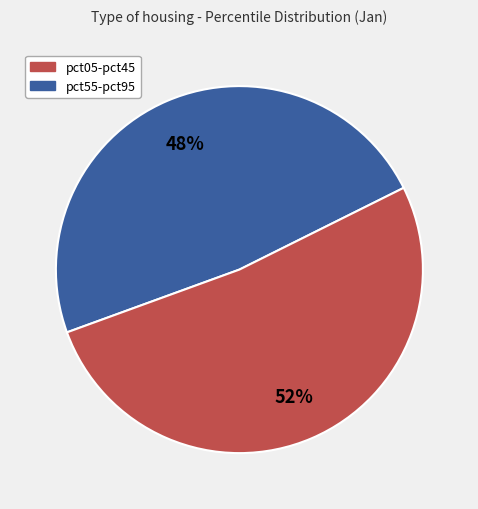

Is there any slice that represents more than half of the pie?

Yes